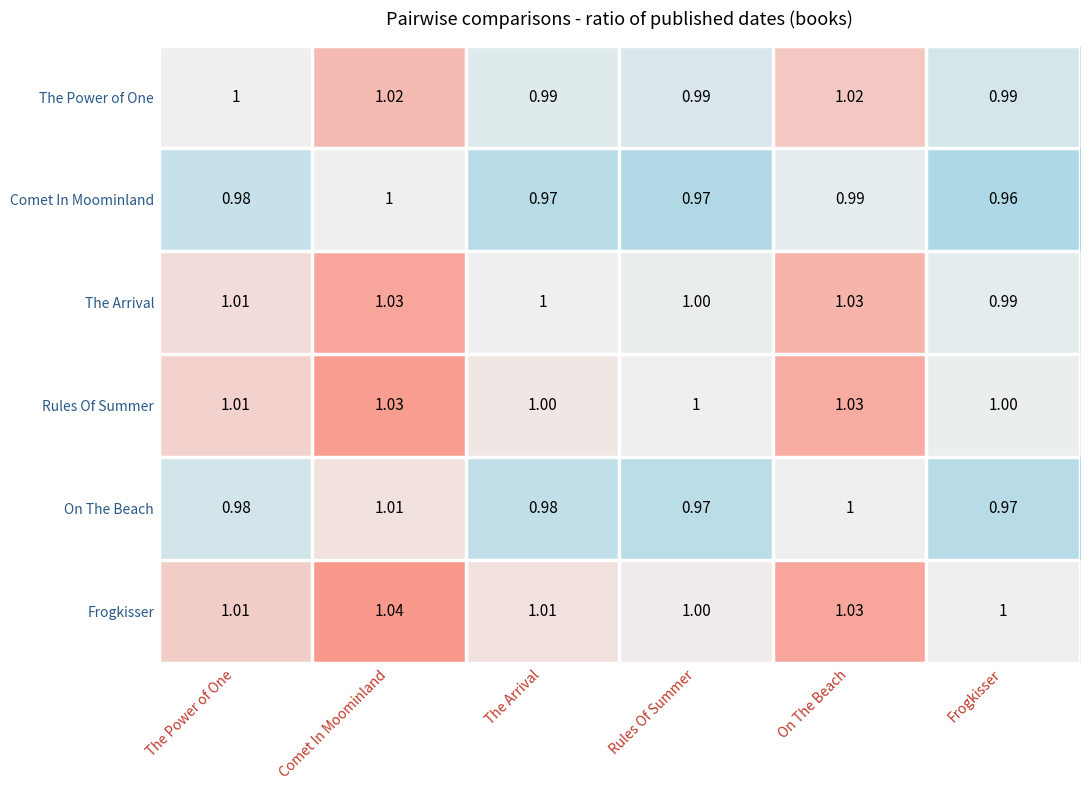

Which category has the highest value in the On The Beach series?

Comet In Moominland